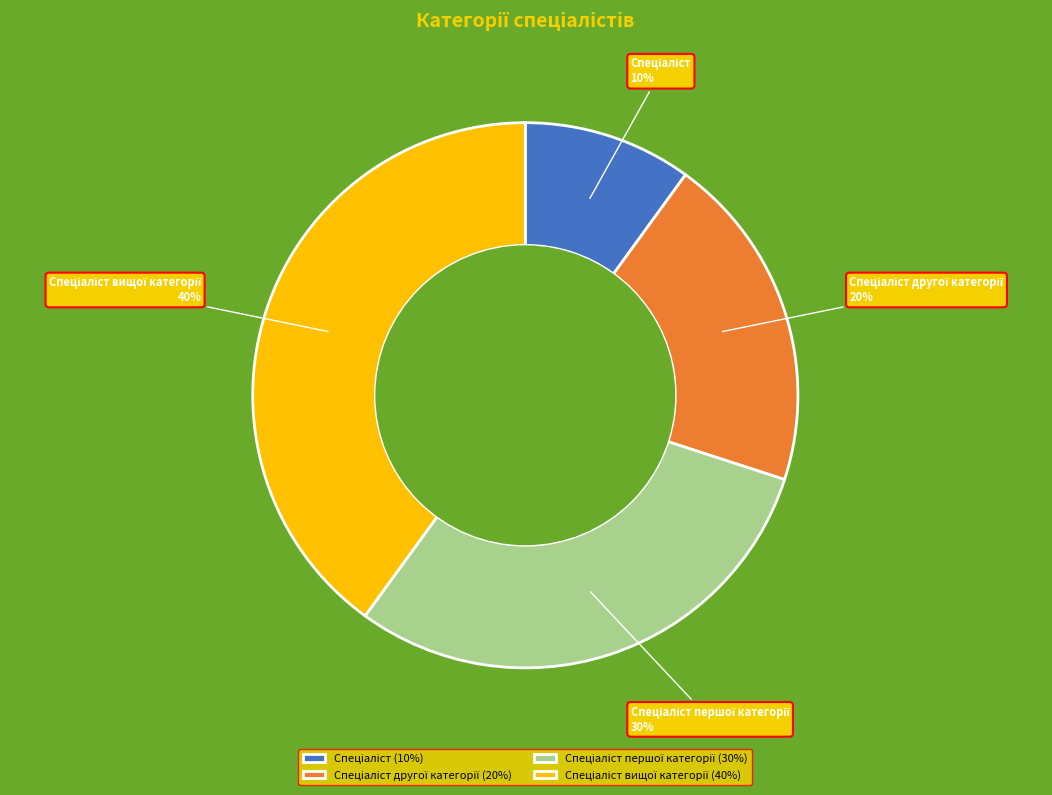

How many slices are in this pie chart?

4